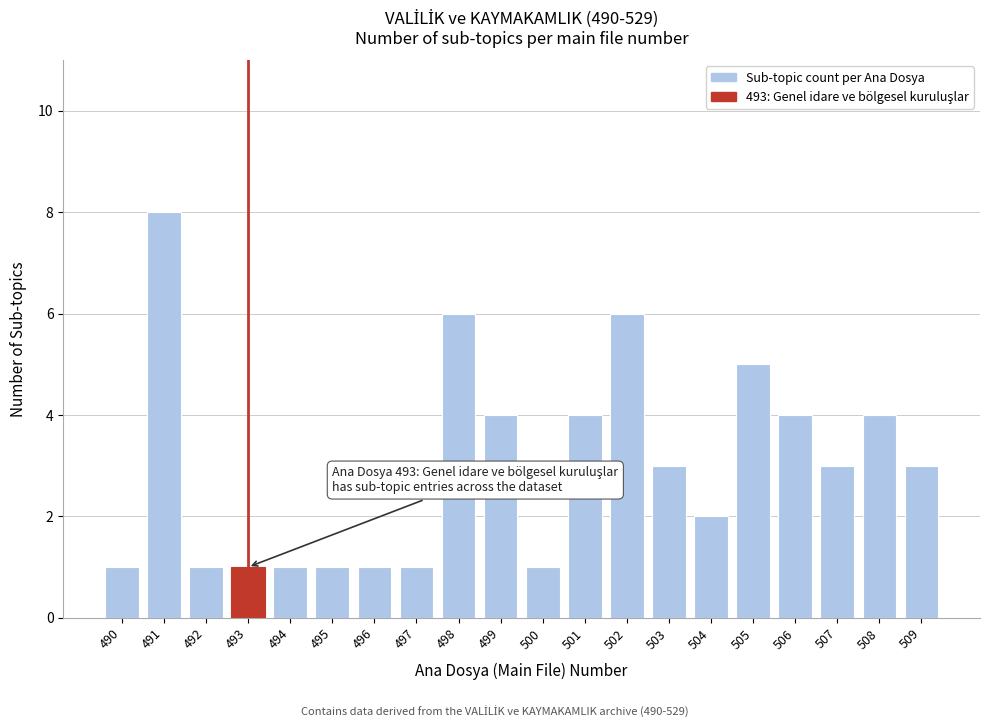

Reading left to right, extract all data points from this chart.

1	8	1	1	1	1	1	1	6	4	1	4	6	3	2	5	4	3	4	3